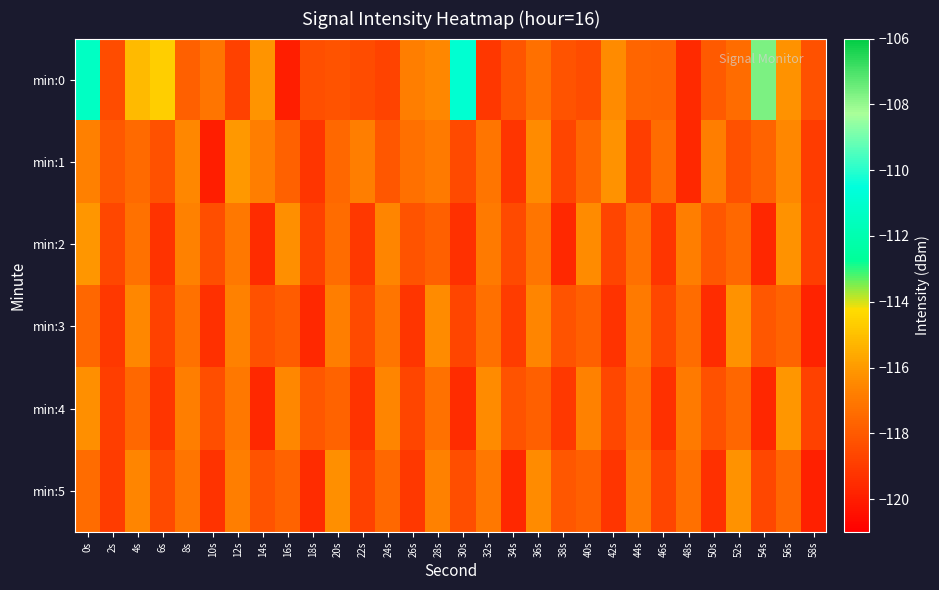

What is the spread (max minus min) of values at 8s?

1.3